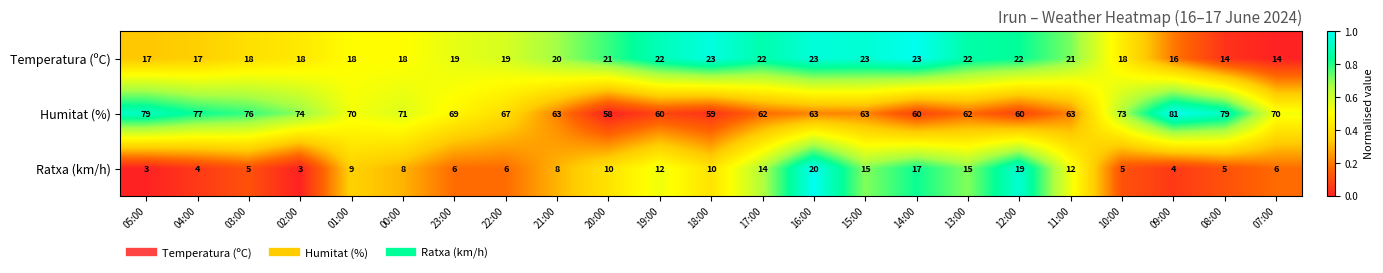

Rank the series by their average value, from lowest to highest.

Ratxa (km/h), Temperatura (ºC), Humitat (%)